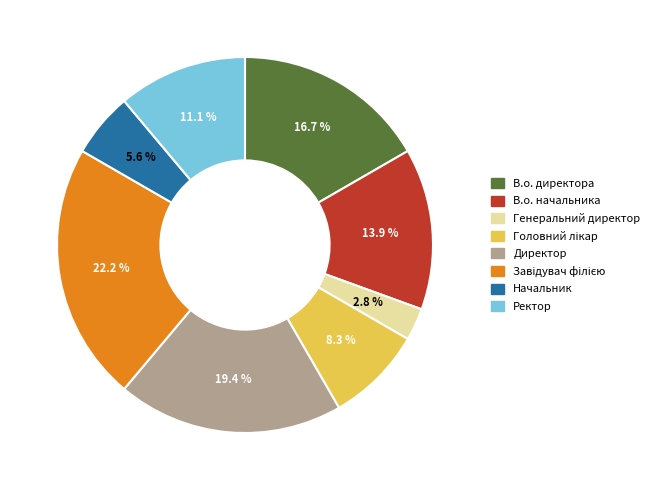

To the nearest percent, what is the average slice percentage?

12%